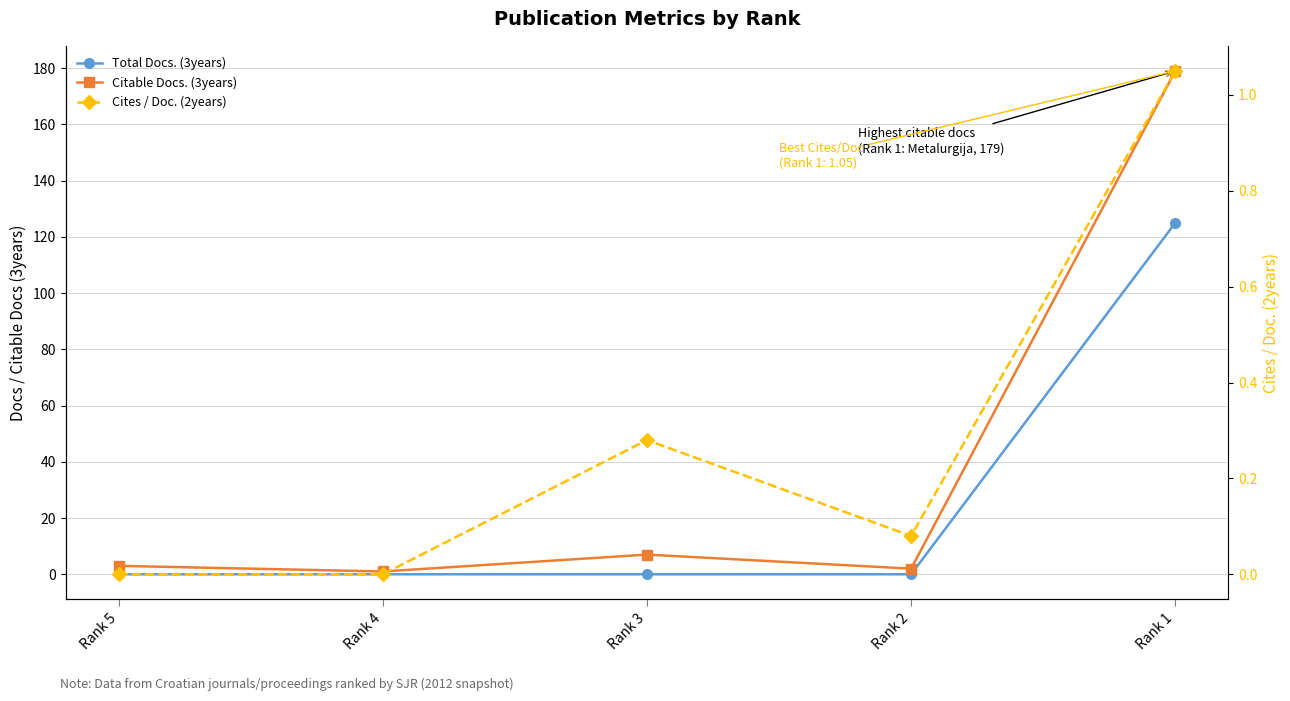

Which has a higher value, Rank 5 or Rank 1?

Rank 1